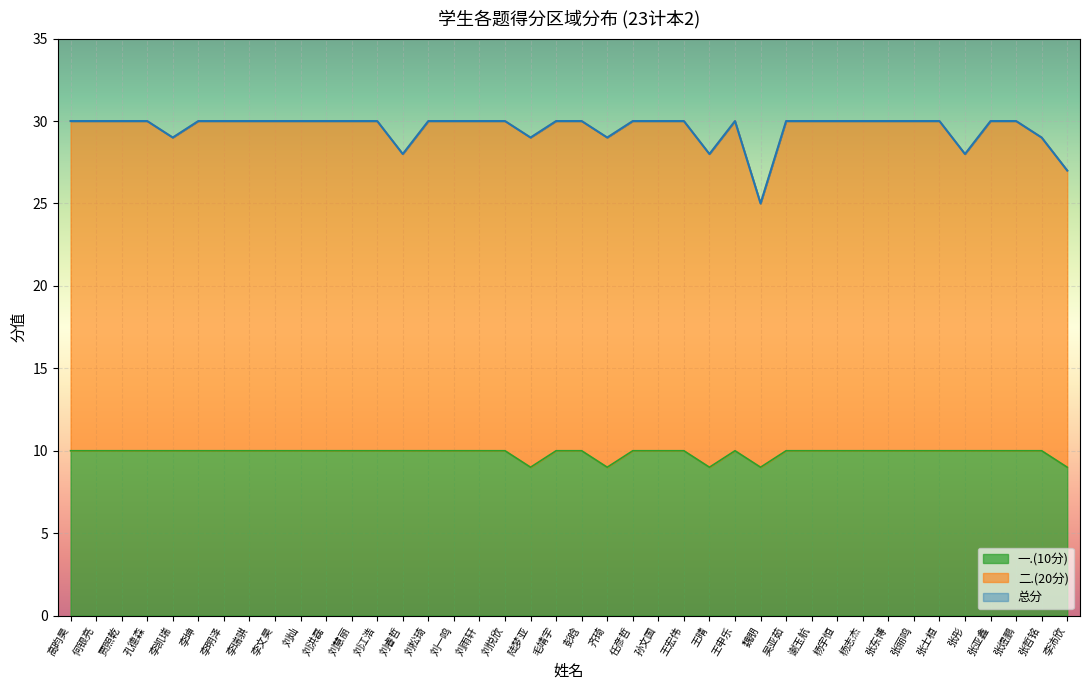

How many values in the 一.(10分) series are below 10?

5